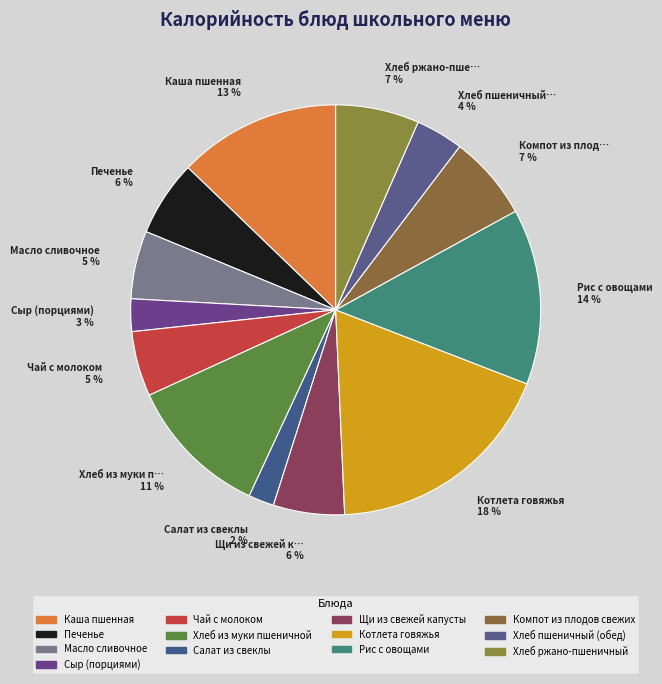

Which slice is the smallest?

Салат из свеклы